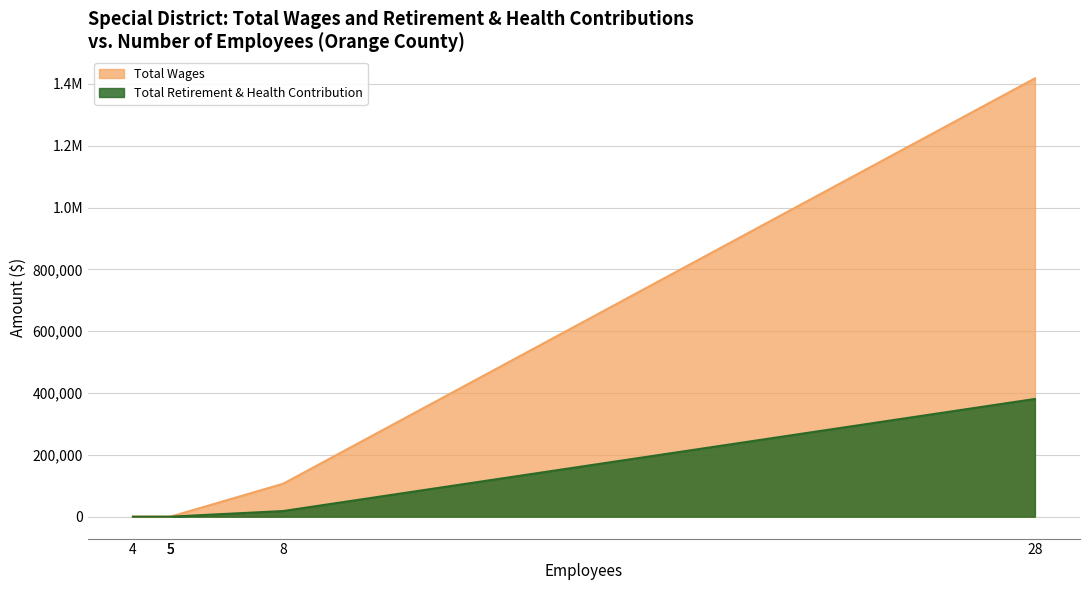

What is the average value of the Total Retirement & Health Contribution series?

79814